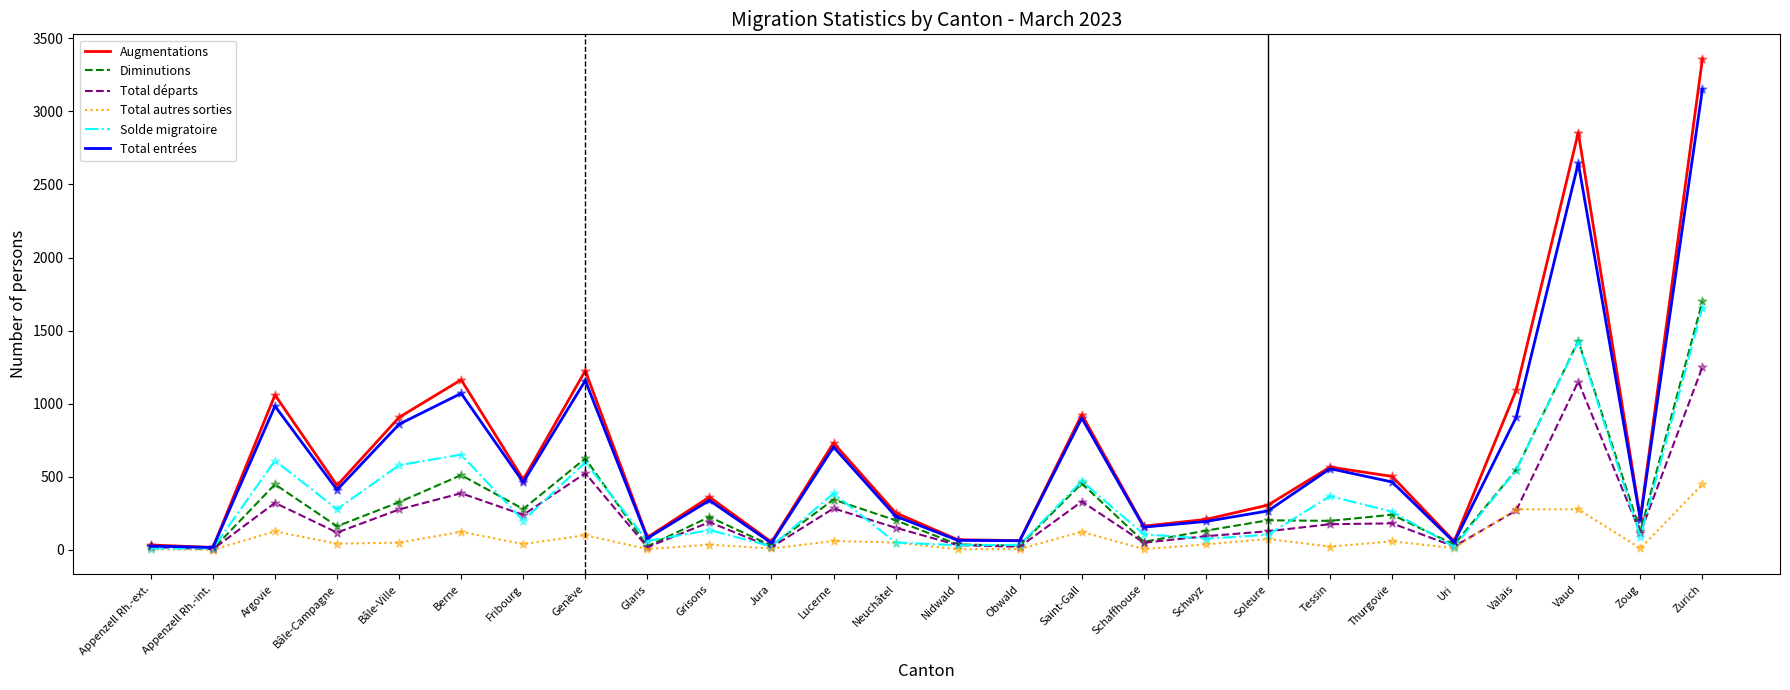

What are all the series names shown in the legend?

Augmentations, Diminutions, Total départs, Total autres sorties, Solde migratoire, Total entrées